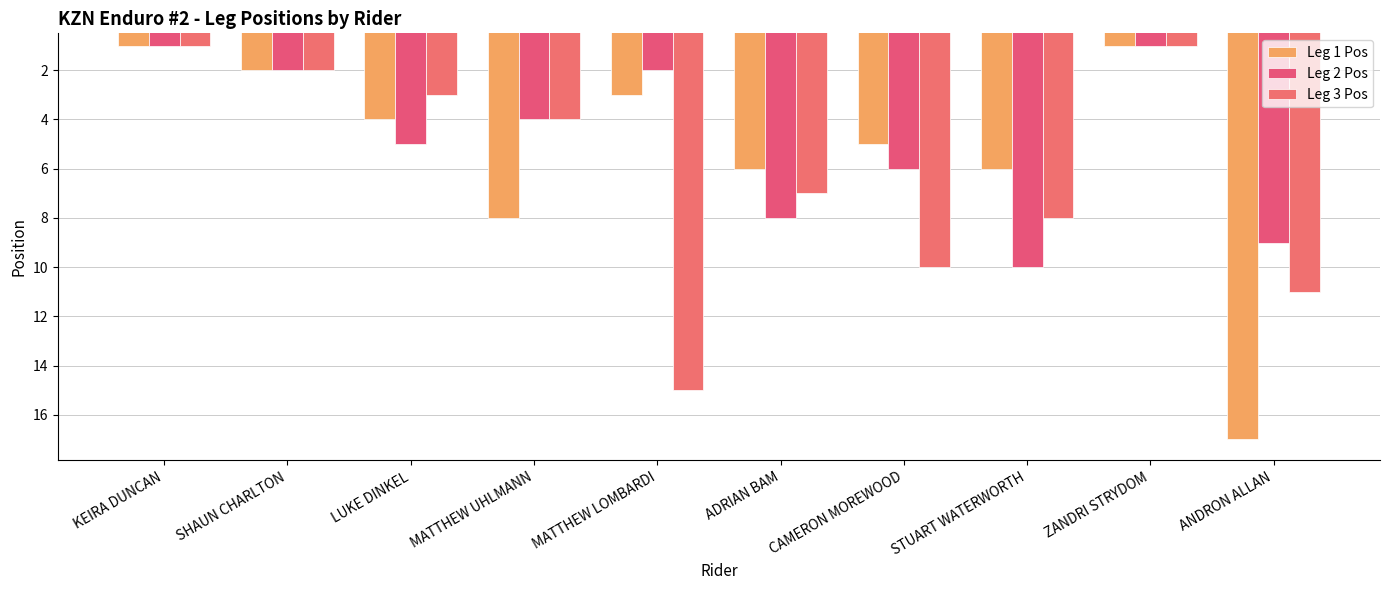

True or false: Leg 3 Pos has a value of 1 at KEIRA DUNCAN.

False